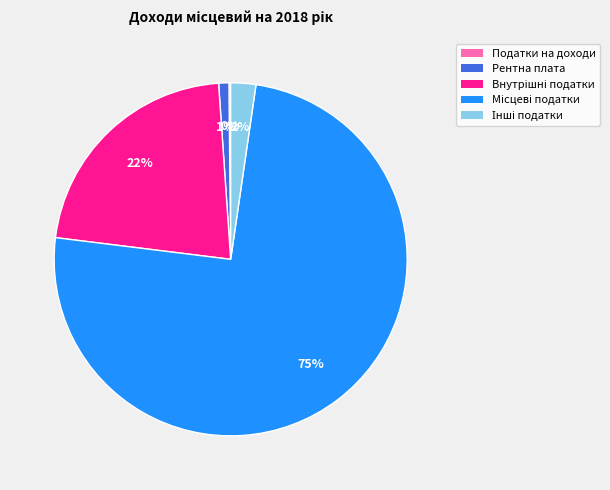

To the nearest percent, what is the average slice percentage?

20%